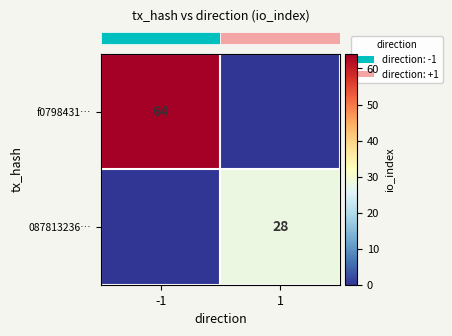

What is the spread (max minus min) of values at 1?

28